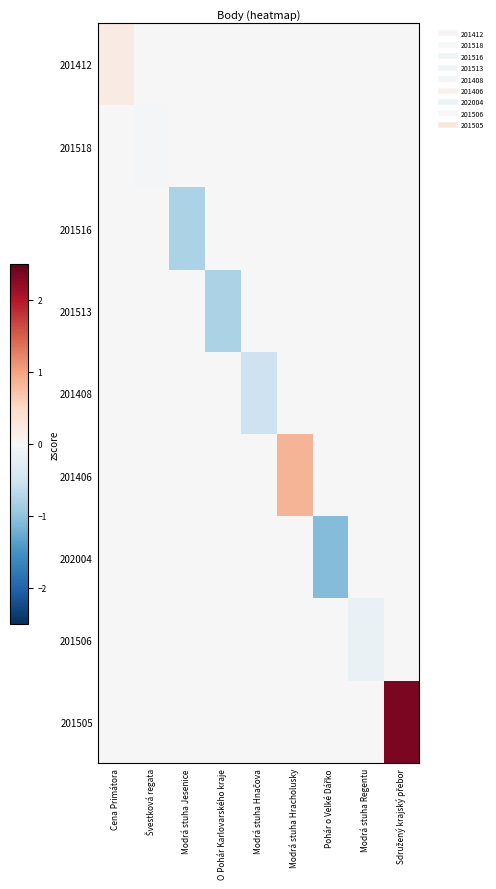

At how many categories does at least one series exceed 2?

1